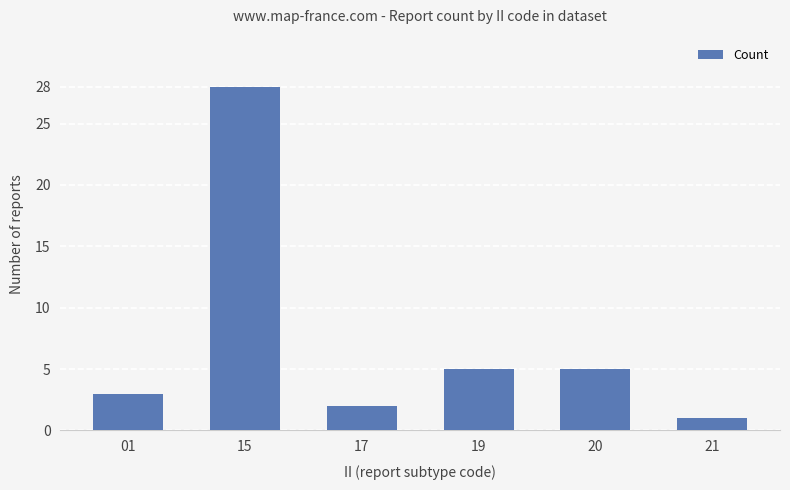

Reading right to left, extract all data points from this chart.

21=1	20=5	19=5	17=2	15=28	01=3